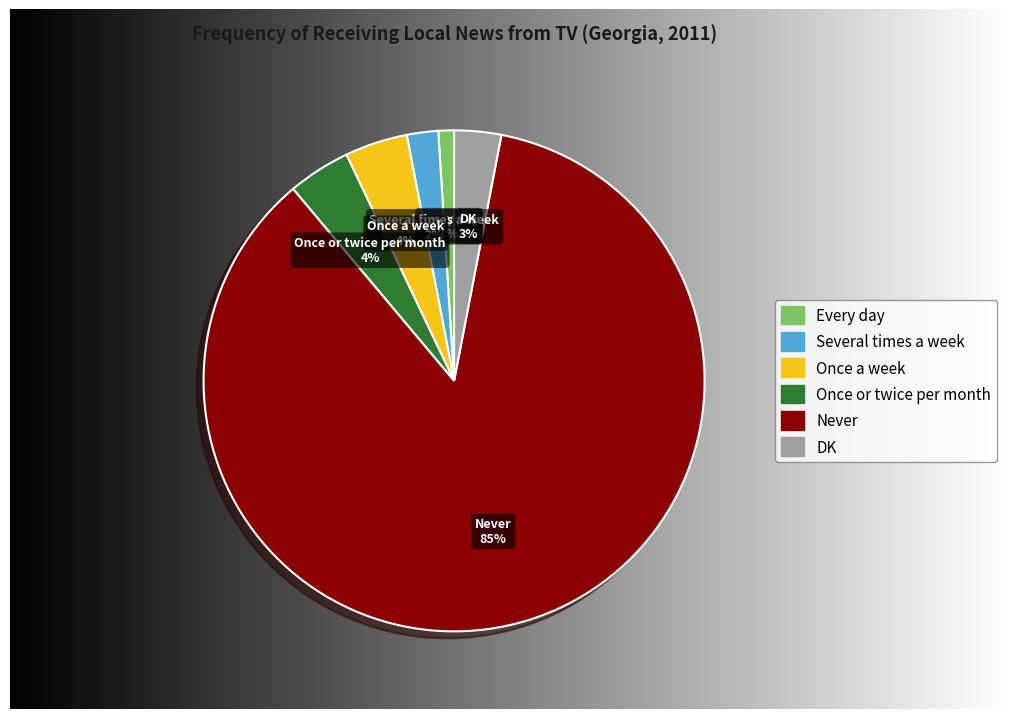

Is Never the majority of the pie?

Yes